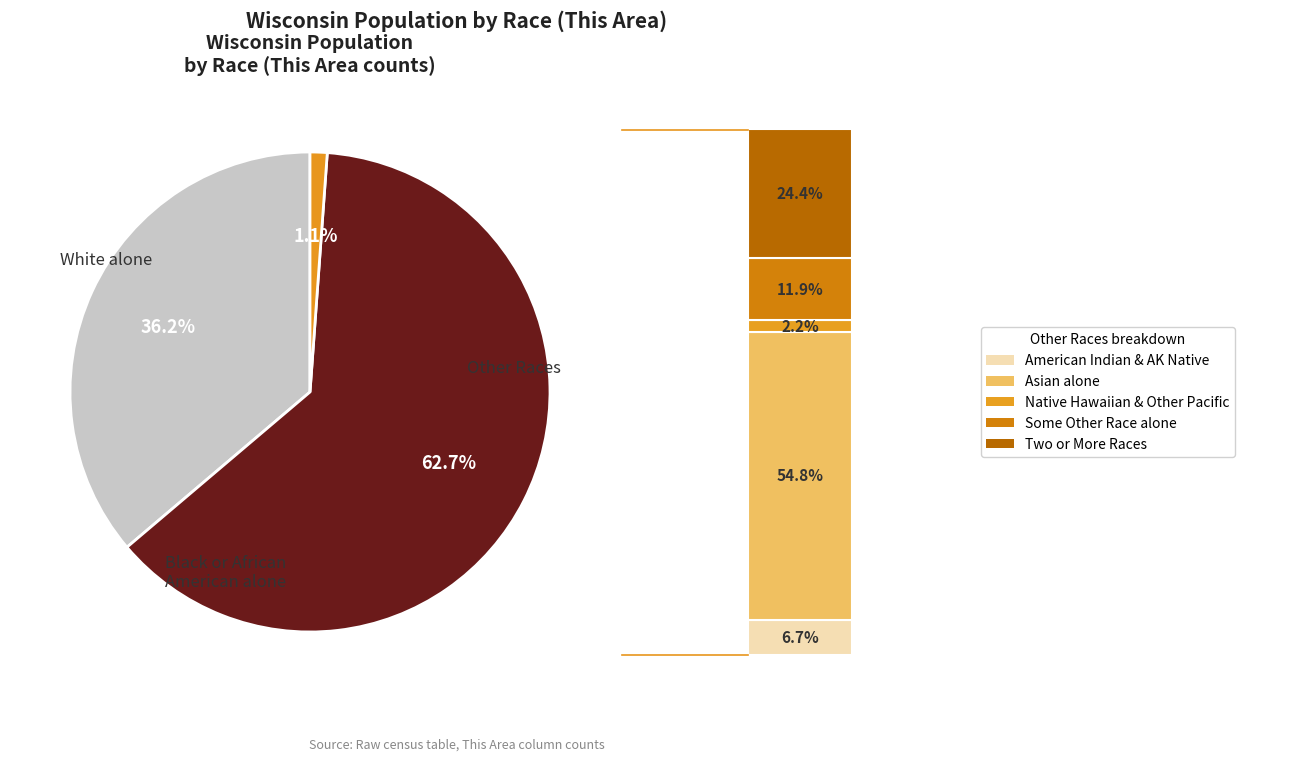

Is there any slice that represents more than half of the pie?

Yes